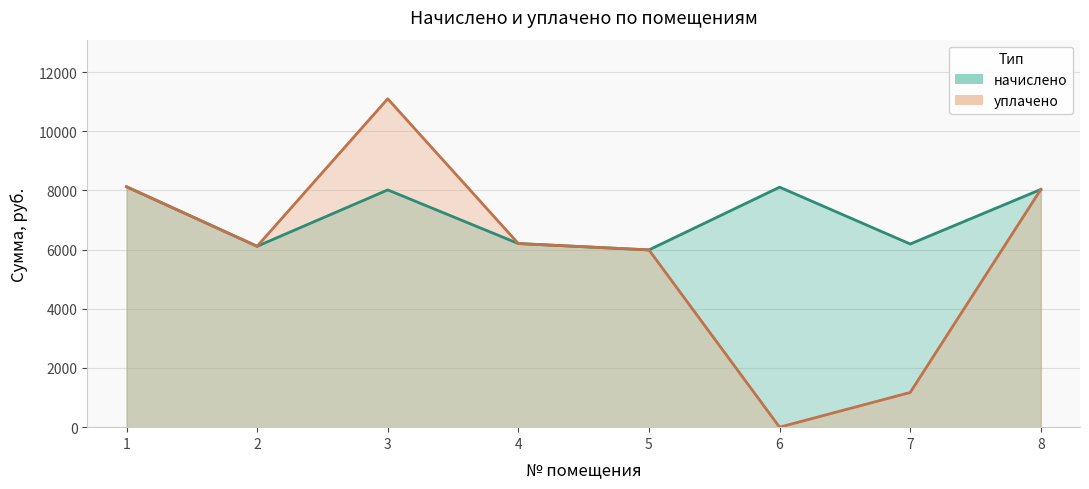

What are all the series names shown in the legend?

начислено, уплачено